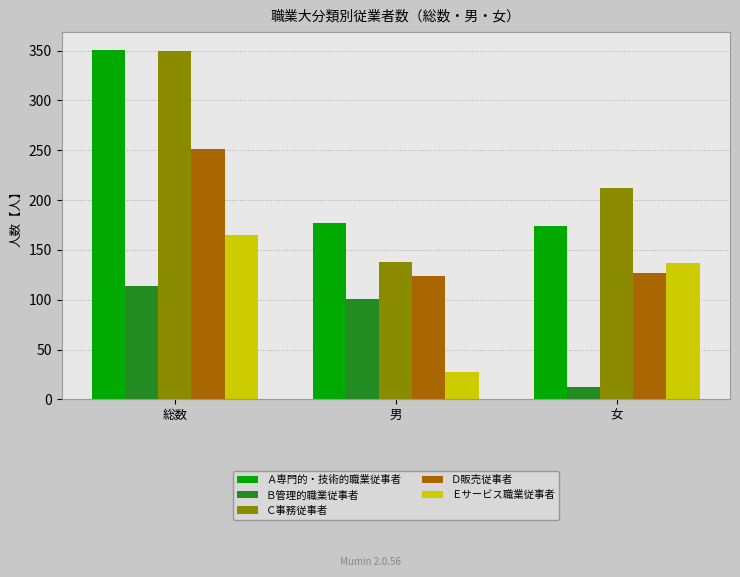

Reading left to right, transcribe all the data shown in this chart.

Ａ専門的・技術的職業従事者: 351	177	174
Ｂ管理的職業従事者: 114	101	13
Ｃ事務従事者: 350	138	212
Ｄ販売従事者: 251	124	127
Ｅサービス職業従事者: 165	28	137